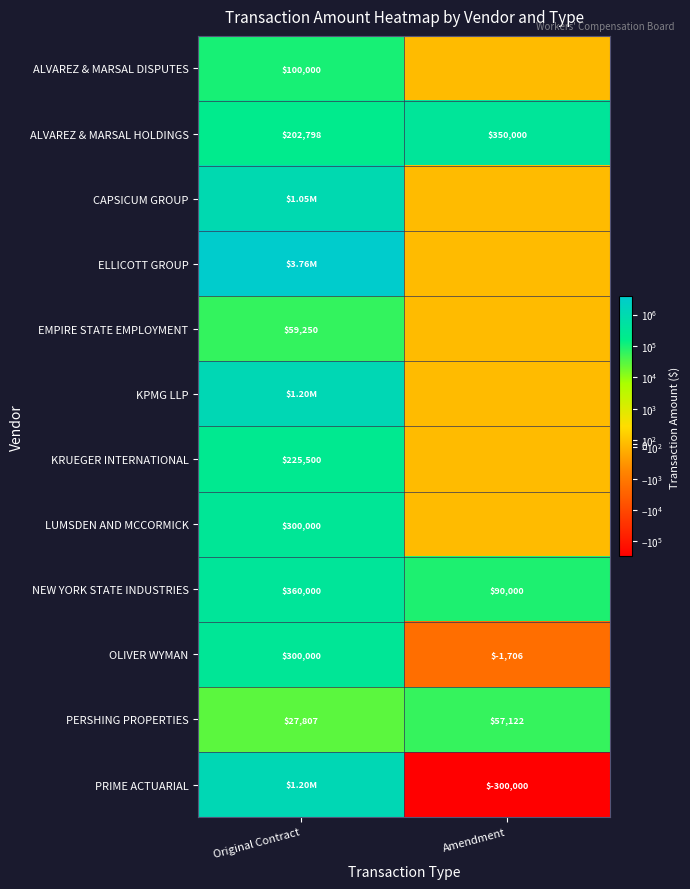

What is the average value of the NEW YORK STATE INDUSTRIES series?

225000.0